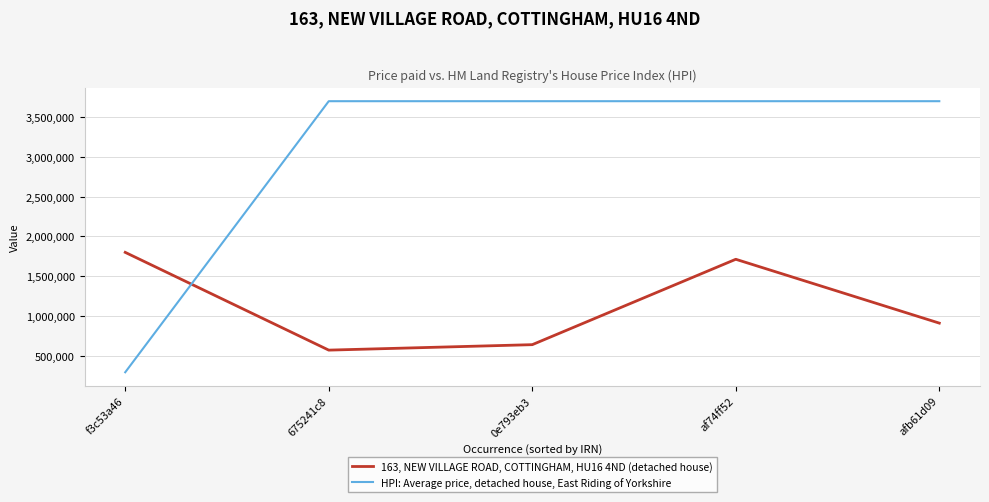

Which label corresponds to the smallest value in the chart?

f3c53a46